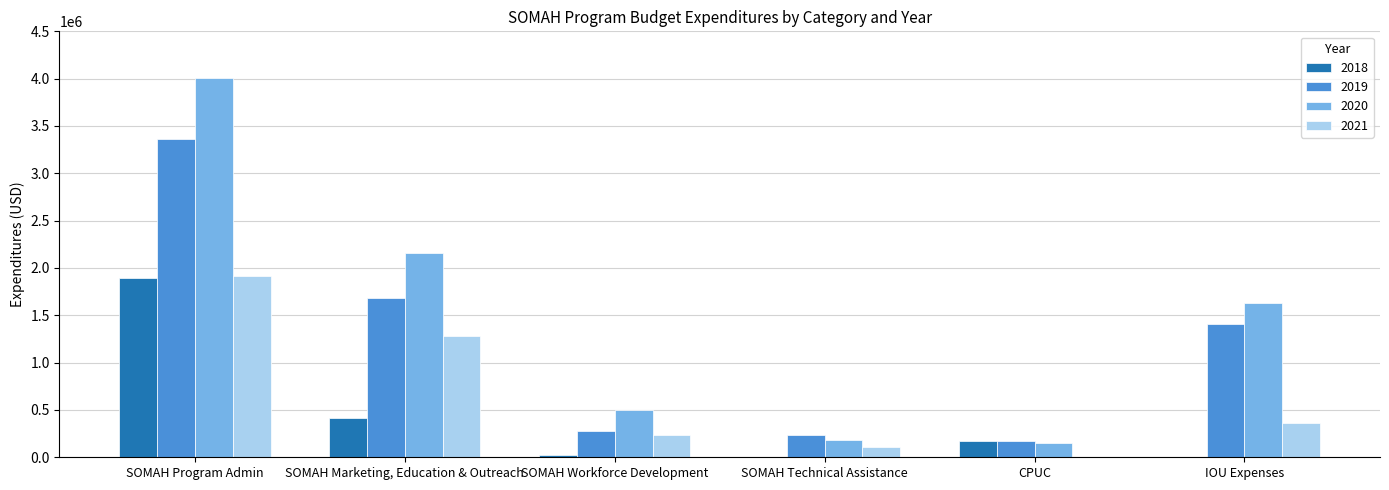

At which category is the sum across all series the highest?

SOMAH Program Admin